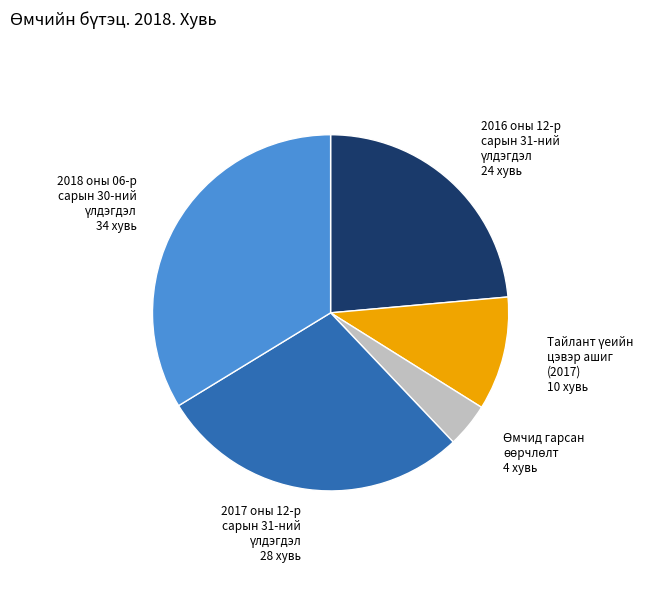

Does any single category account for the majority?

No